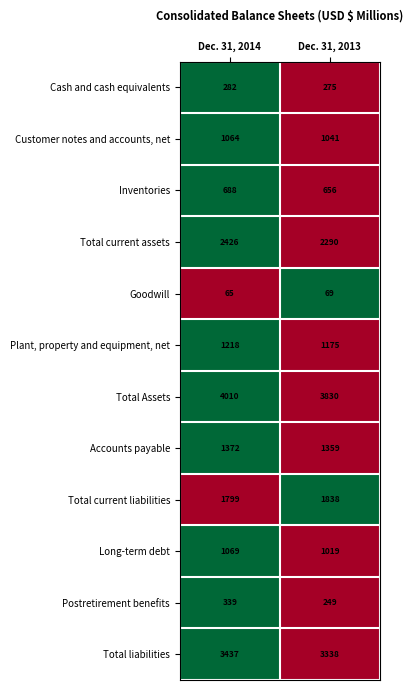

Read the Total current liabilities value at Dec. 31, 2014, to the nearest 5.

1800